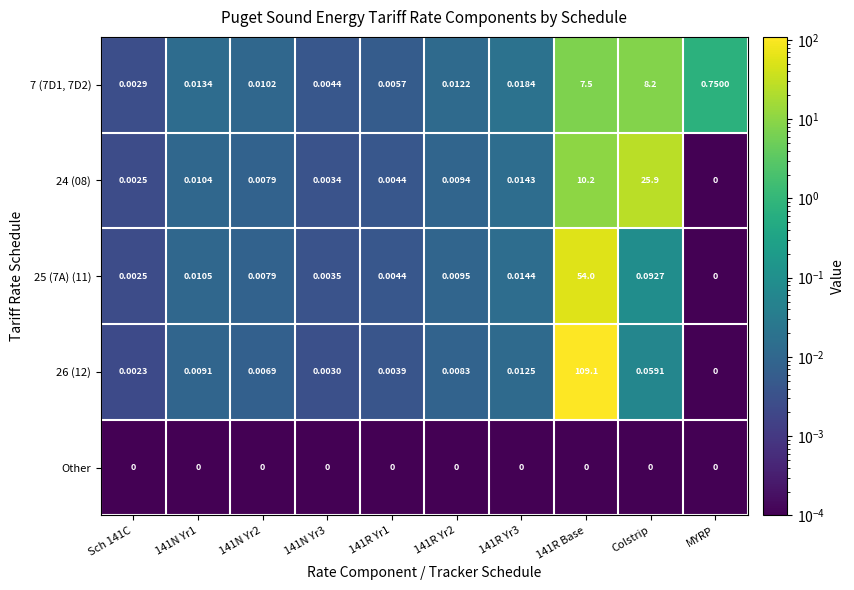

At which label does 24 (08) reach its minimum?

MYRP